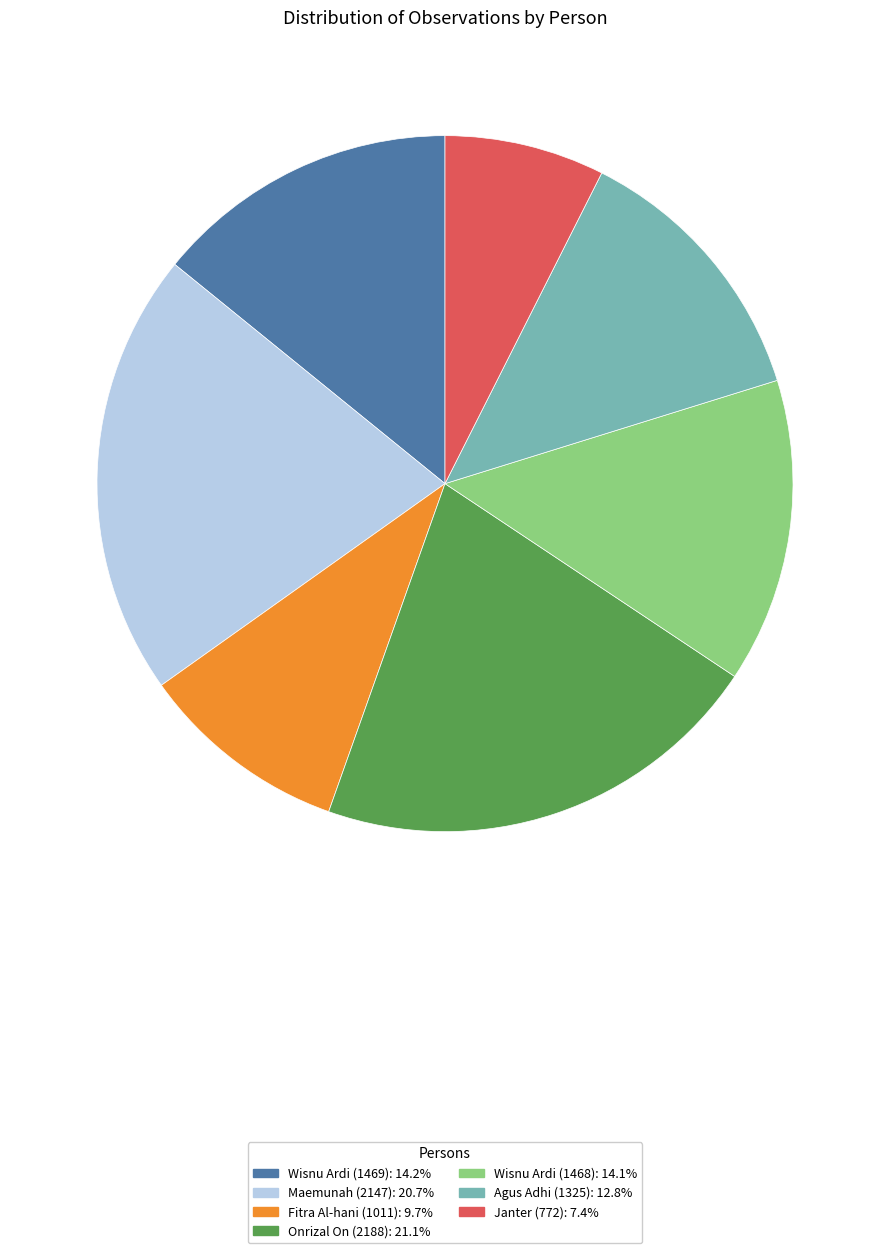

Count the number of slices in the pie.

7